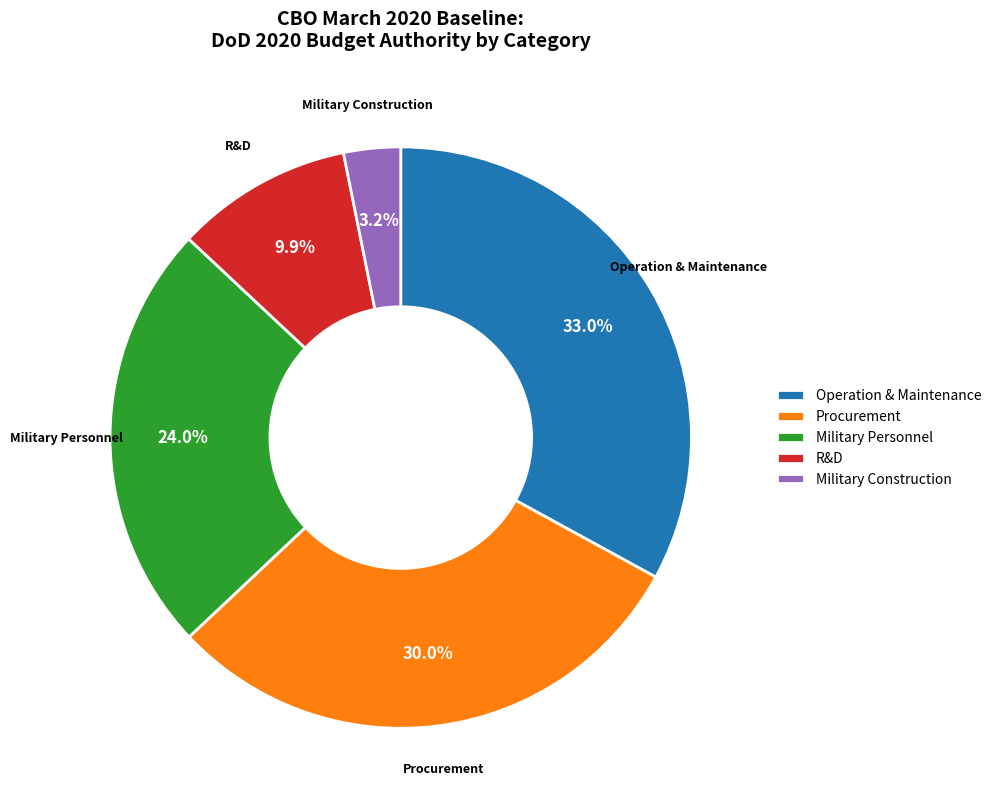

Is there any slice that represents more than half of the pie?

No